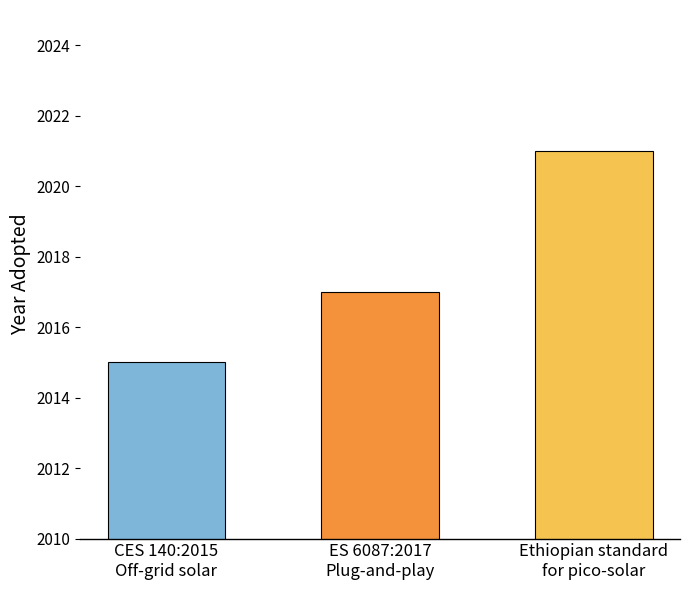

Approximately how many times larger is the value at ES 6087:2017
Plug-and-play compared to CES 140:2015
Off-grid solar?

1.0